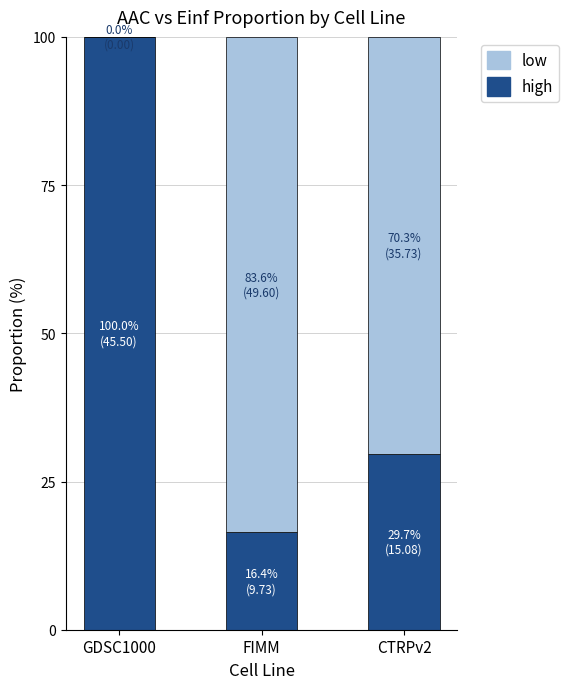

Is it true that high equals 16.4 at FIMM?

True